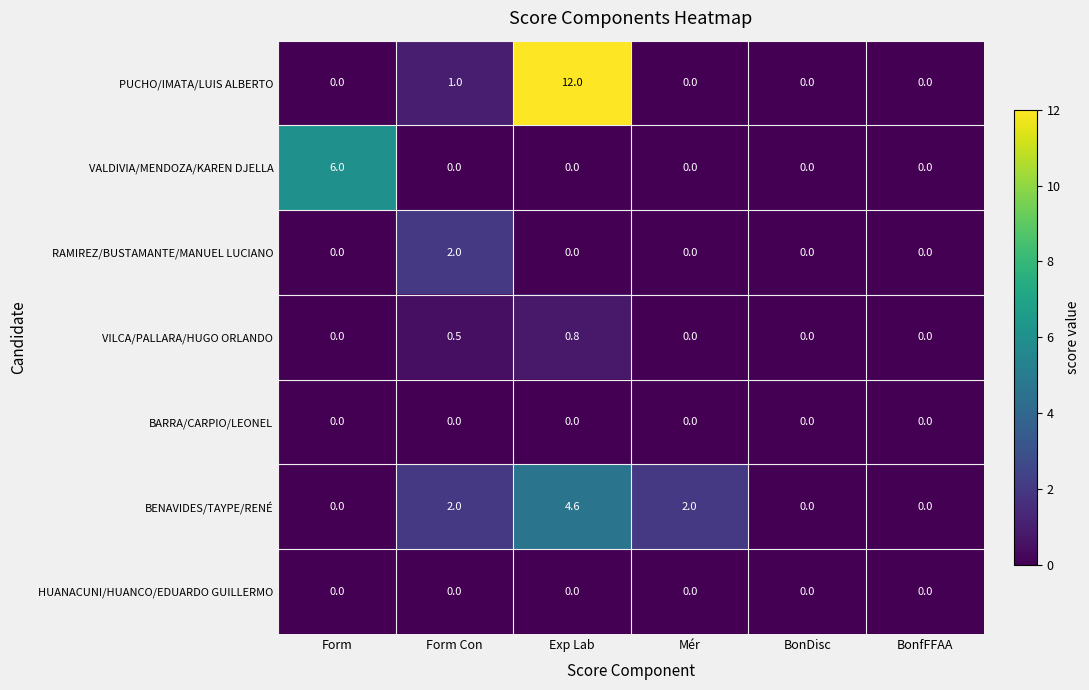

At which category is the sum across all series the highest?

Exp Lab